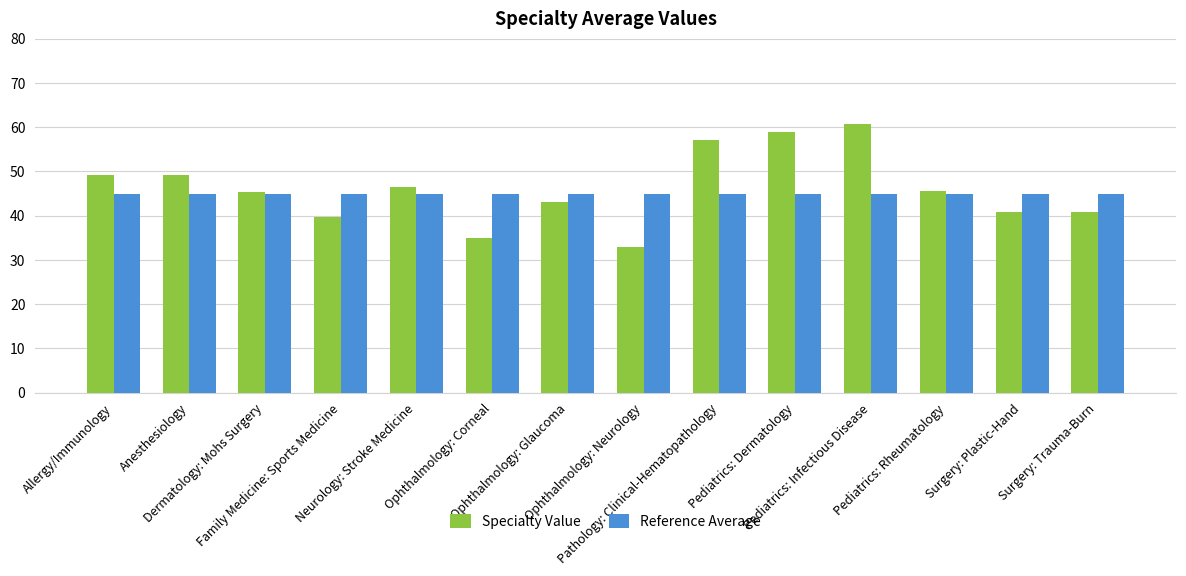

How many groups of bars are there?

14